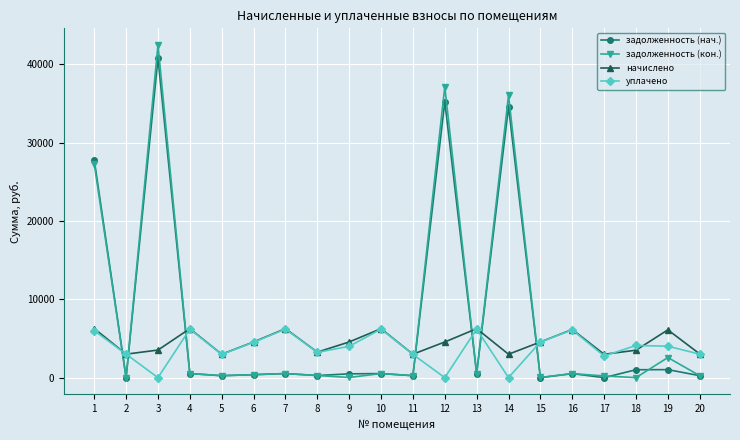

Which series ends up on top after the final intersection of задолженность (нач.) and уплачено?

уплачено